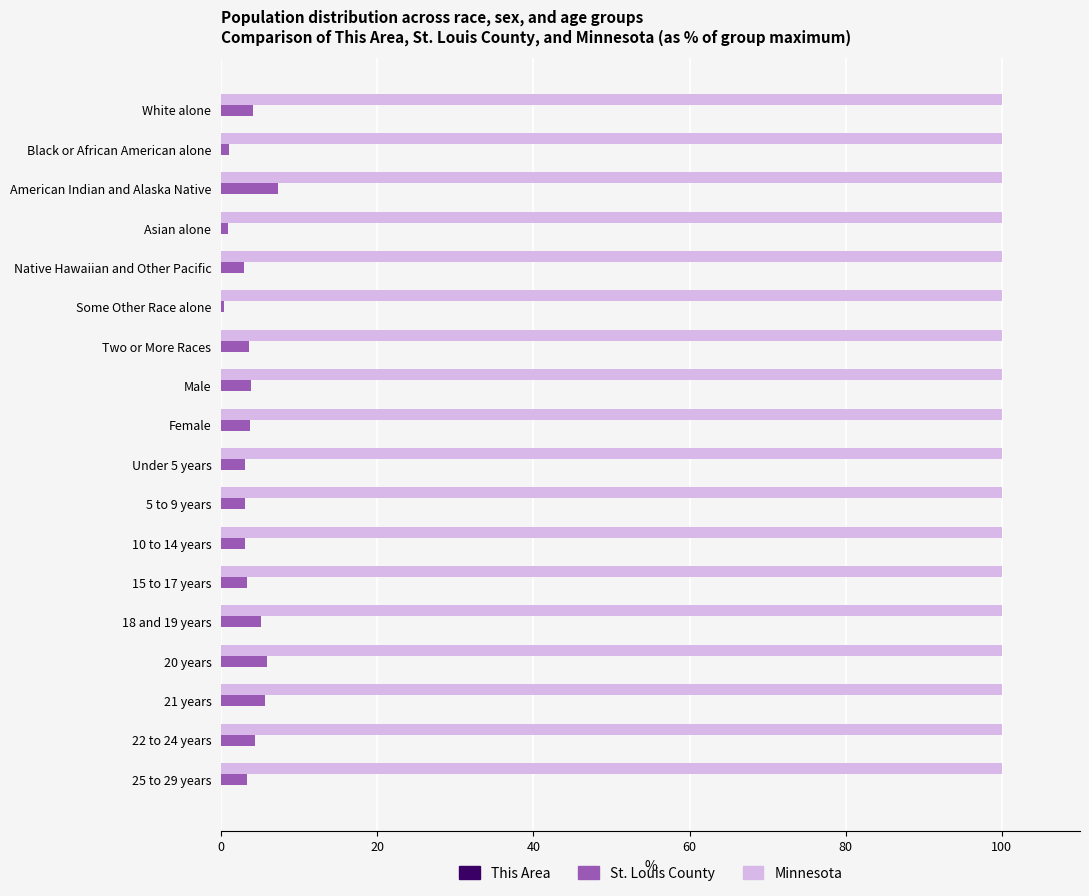

True or false: Minnesota has a value of 58.4 at Some Other Race alone.

False